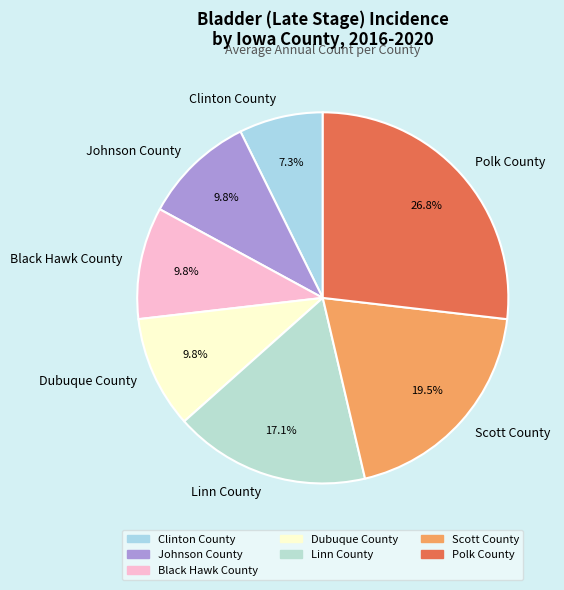

The Linn County slice represents 11% of the pie. True or false?

False